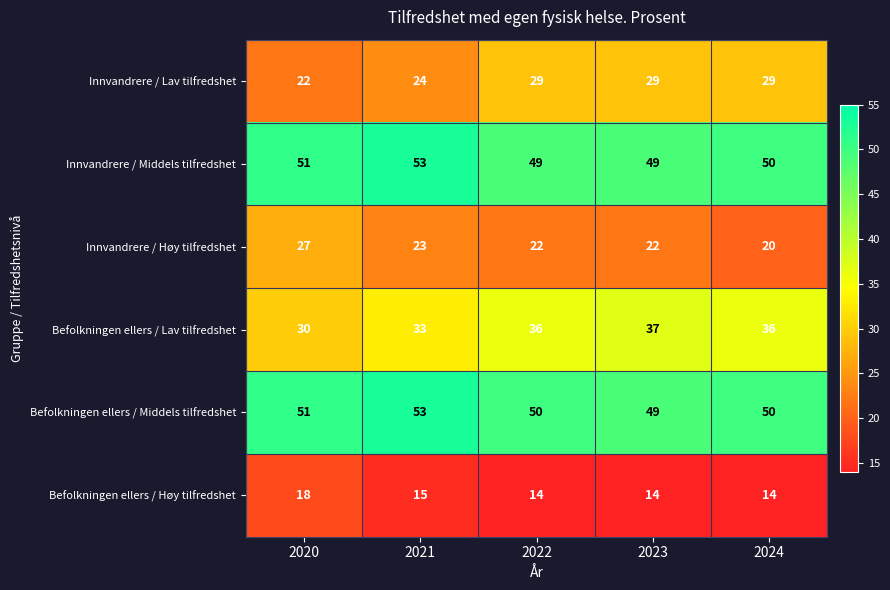

At which label is Befolkningen ellers / Høy tilfredshet closest to 16?

2021